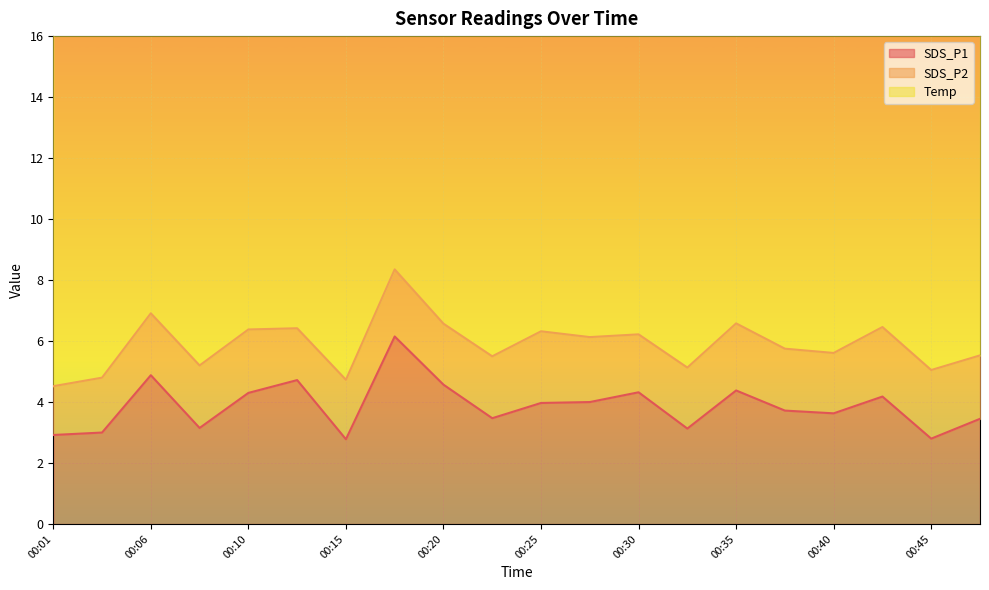

Is it true that SDS_P1 equals 5.0 at 00:45?

False